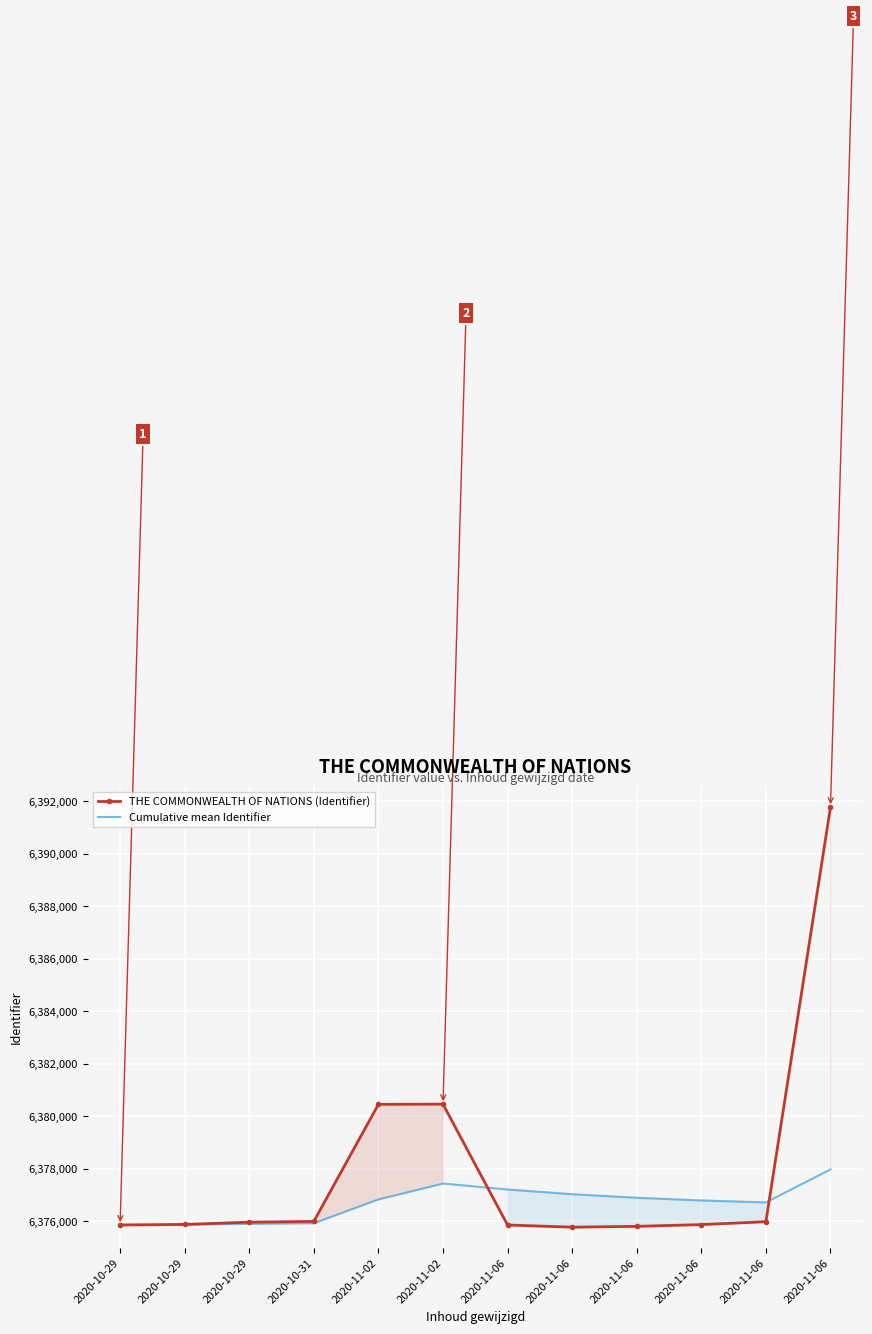

Reading left to right, extract all data points from this chart.

THE COMMONWEALTH OF NATIONS (Identifier): 2020-10-29=6375857.0	2020-10-29=6375878.0	2020-10-29=6375966.0	2020-10-31=6375994.0	2020-11-02=6380452.0	2020-11-02=6380460.0	2020-11-06=6375856.0	2020-11-06=6375774.0	2020-11-06=6375805.0	2020-11-06=6375872.0	2020-11-06=6375982.0	2020-11-06=6391773.0
Cumulative mean Identifier: 2020-10-29=6375857.0	2020-10-29=6375867.5	2020-10-29=6375900.3	2020-10-31=6375923.8	2020-11-02=6376829.4	2020-11-02=6377434.5	2020-11-06=6377209.0	2020-11-06=6377029.6	2020-11-06=6376893.6	2020-11-06=6376791.4	2020-11-06=6376717.8	2020-11-06=6377972.4